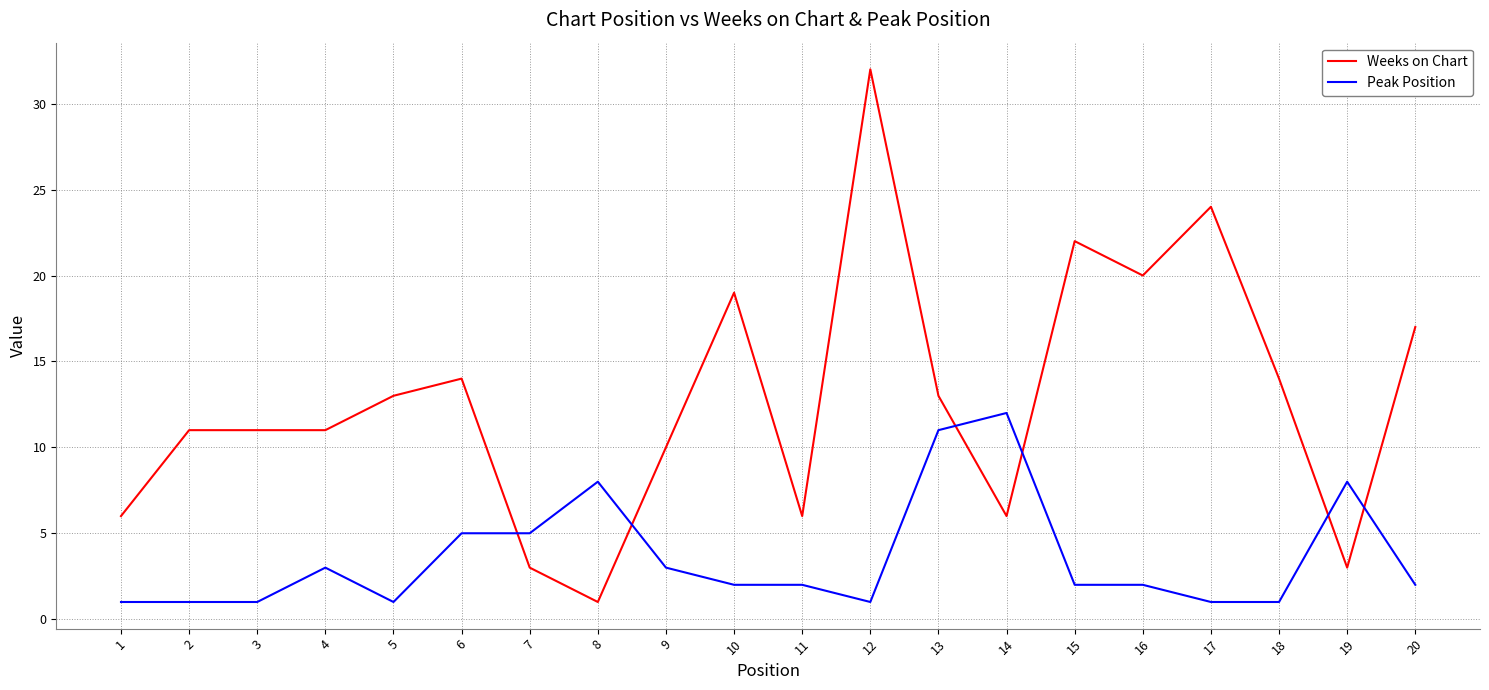

What is the smallest value displayed?

1